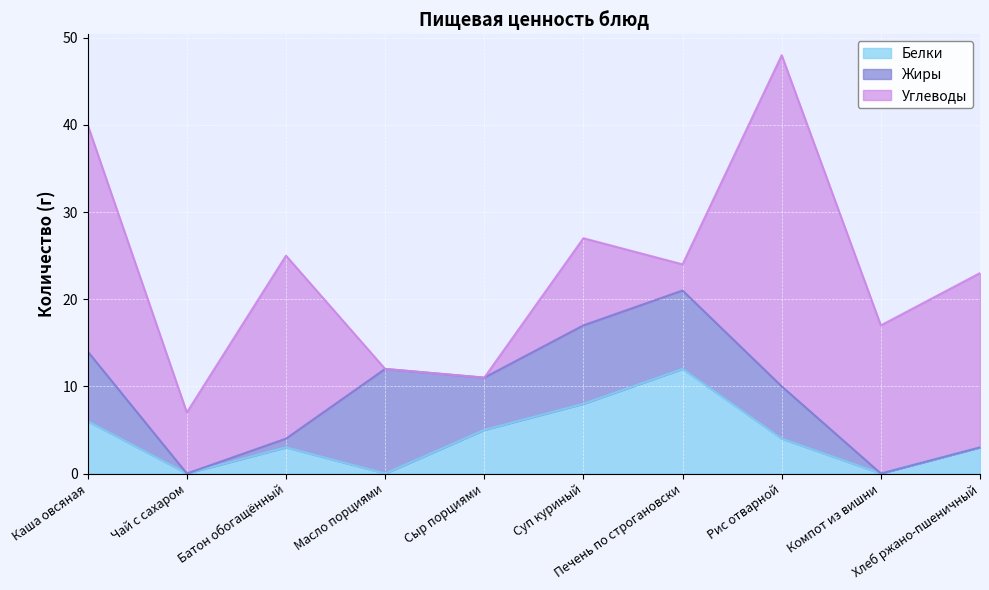

Is the value of Белки at Рис отварной greater than the value of Углеводы at Хлеб ржано-пшеничный?

No